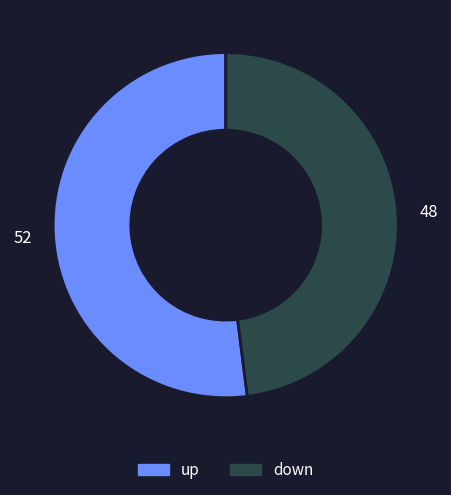

What is the ratio of the value at down to the value at up?

0.9